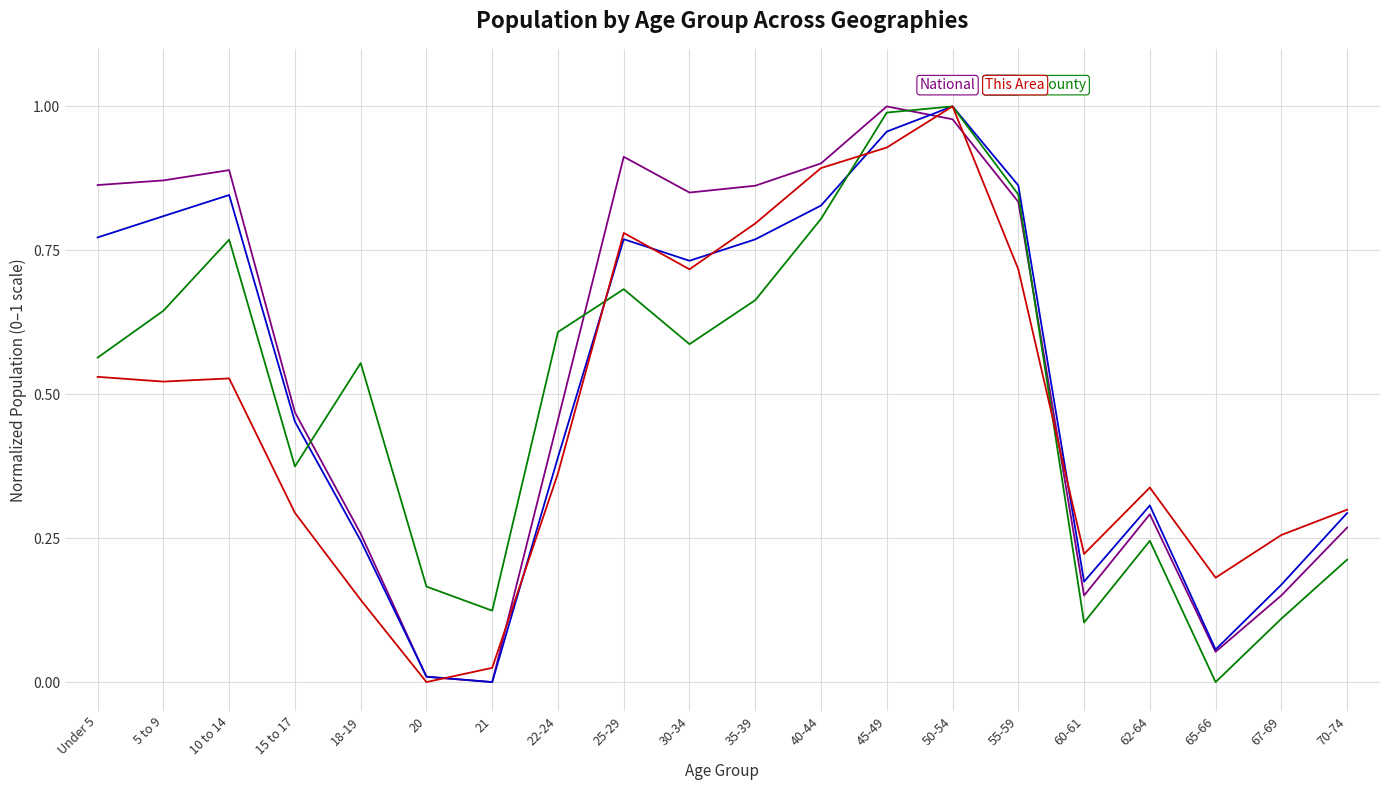

What is the total value across all series at 30-34?

2.9